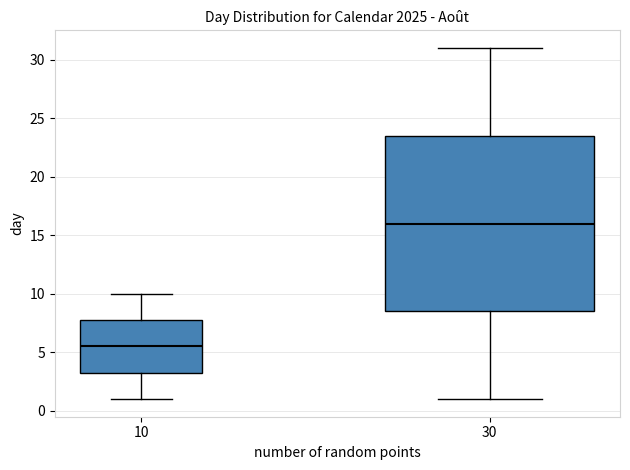

Where does the upper whisker of the box at x = 10 end on the y-axis? The values are not printed on the chart, so give them approximately, as read against the axis.

10.0